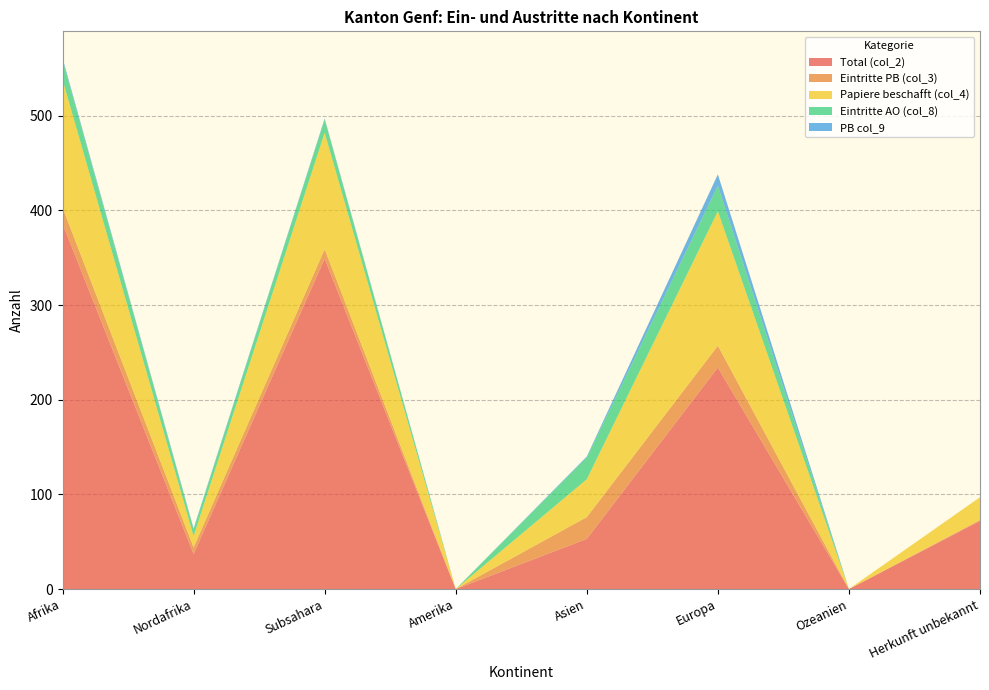

Reading left to right, transcribe all the data shown in this chart.

Total (col_2): 386	37	349	0	53	234	0	72
Eintritte PB (col_3): 17	7	10	0	23	23	0	1
Papiere beschafft (col_4): 135	12	123	0	40	142	0	24
Eintritte AO (col_8): 21	7	14	0	23	27	0	0
PB col_9: 2	1	1	0	1	12	0	0